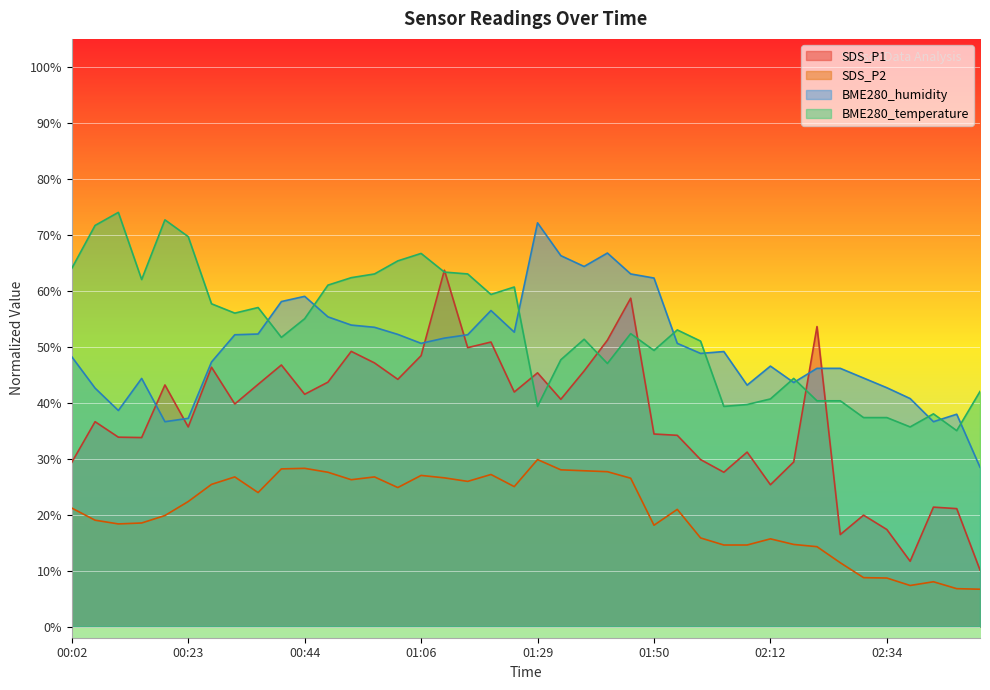

What is the value of the SDS_P2 point at the 1st from the left?

21.2